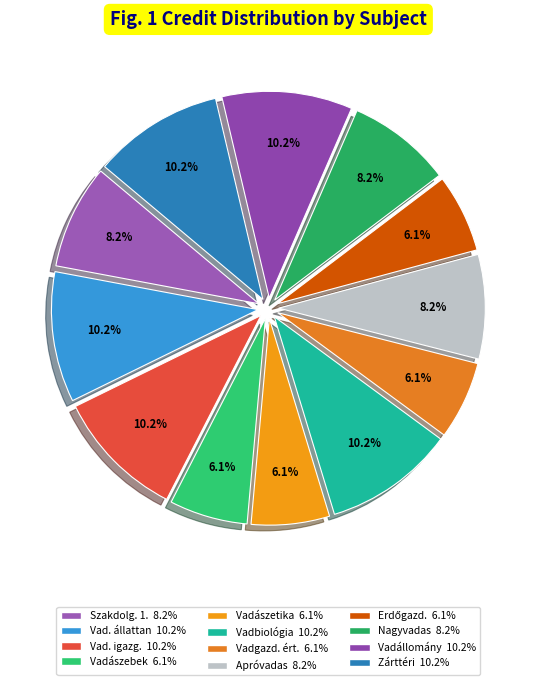

How many slices are in this pie chart?

12